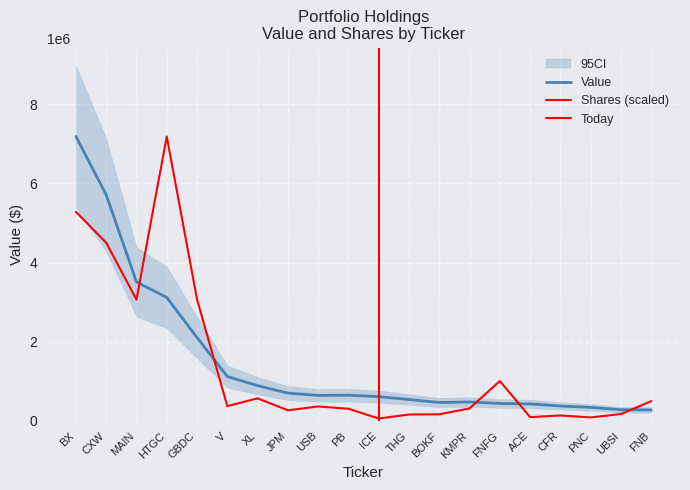

Rank the series at USB from lowest to highest value.

Shares, Value